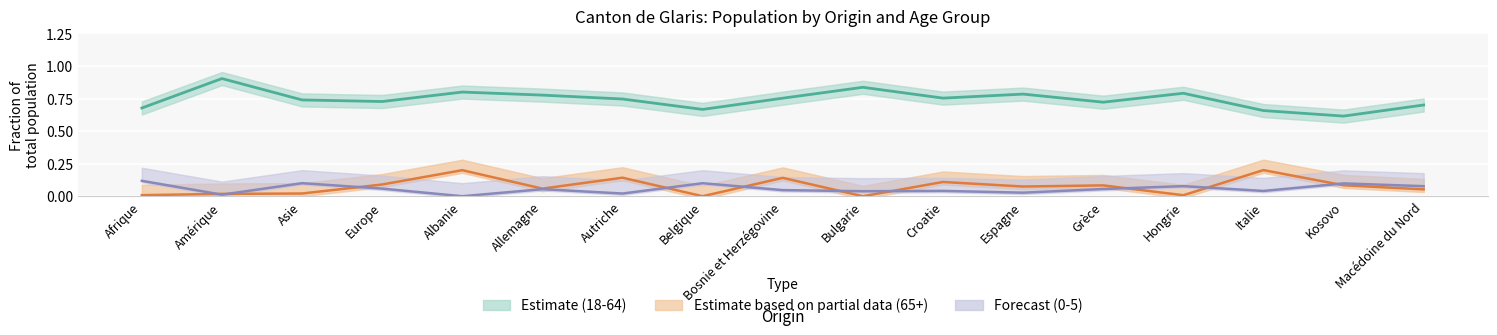

Which category has the lowest value in the Estimate based on partial data (65+) series?

Belgique